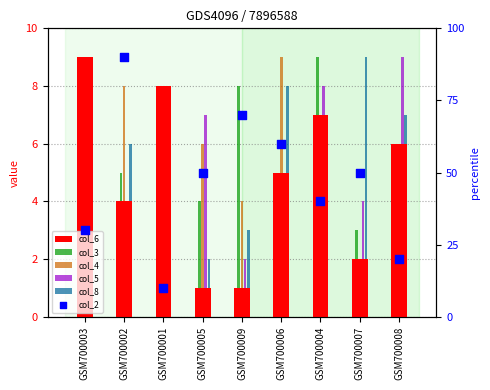

What are all the series names shown in the legend?

col_6, col_3, col_4, col_5, col_8, col_2